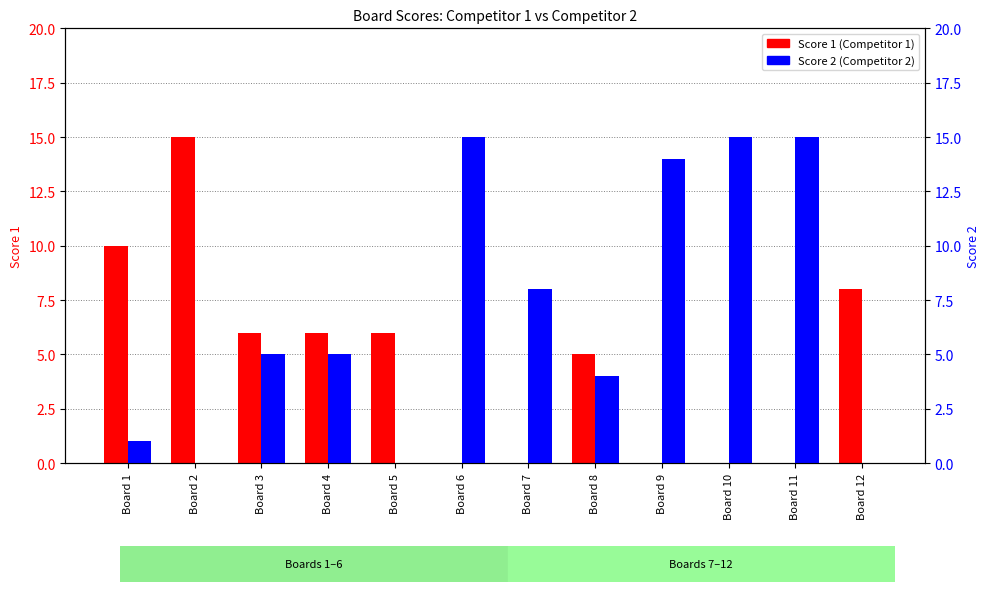

How many groups of bars are there?

12